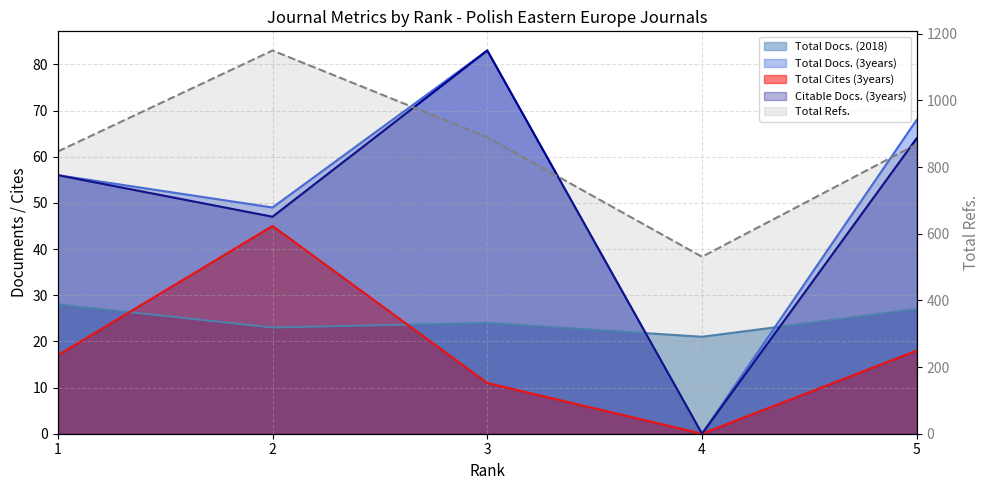

Reading left to right, what are all the values shown in this chart?

Total Docs. (2018): 1=28	2=23	3=24	4=21	5=27
Total Docs. (3years): 1=56	2=49	3=83	4=0	5=68
Total Refs.: 1=847	2=1150	3=890	4=531	5=869
Total Cites (3years): 1=17	2=45	3=11	4=0	5=18
Citable Docs. (3years): 1=56	2=47	3=83	4=0	5=64